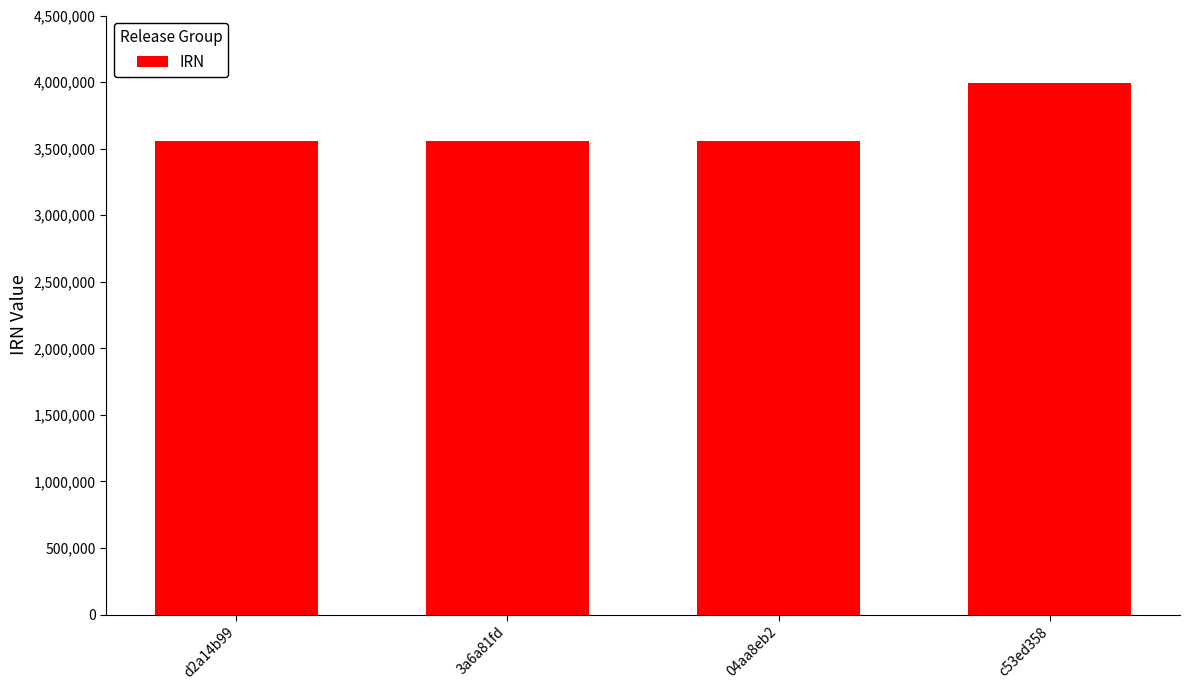

Which has a higher value, c53ed358 or 04aa8eb2?

c53ed358